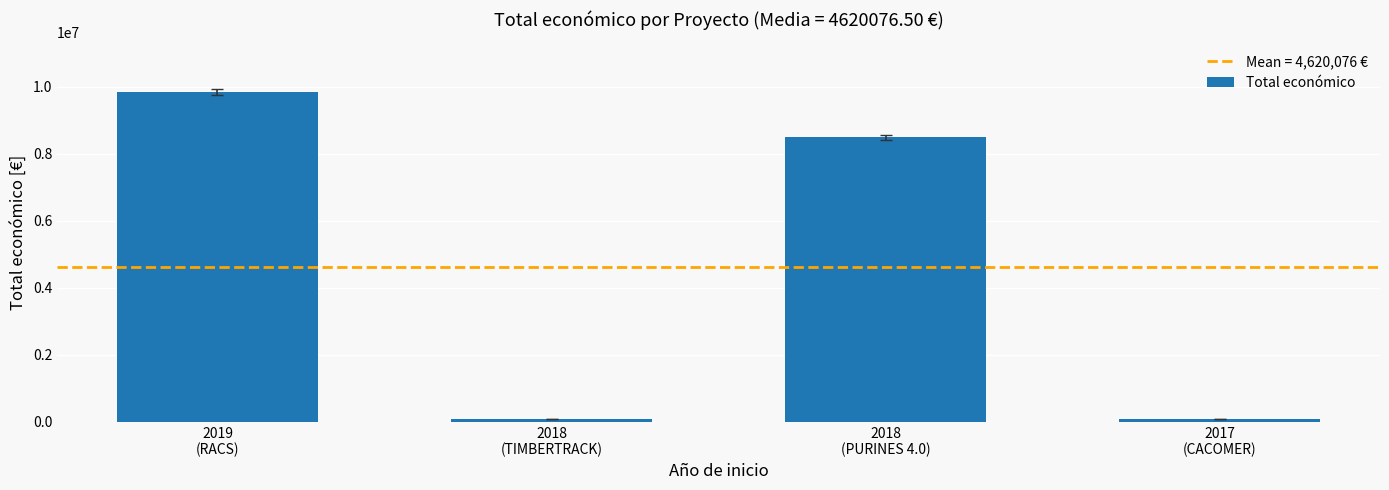

What is the difference between the maximum and second lowest values?

9772357